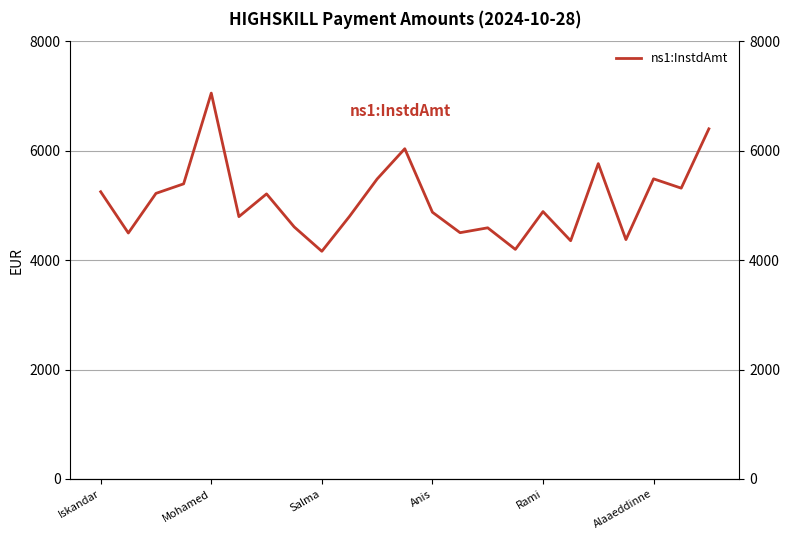

How many values exceed 4886?

12